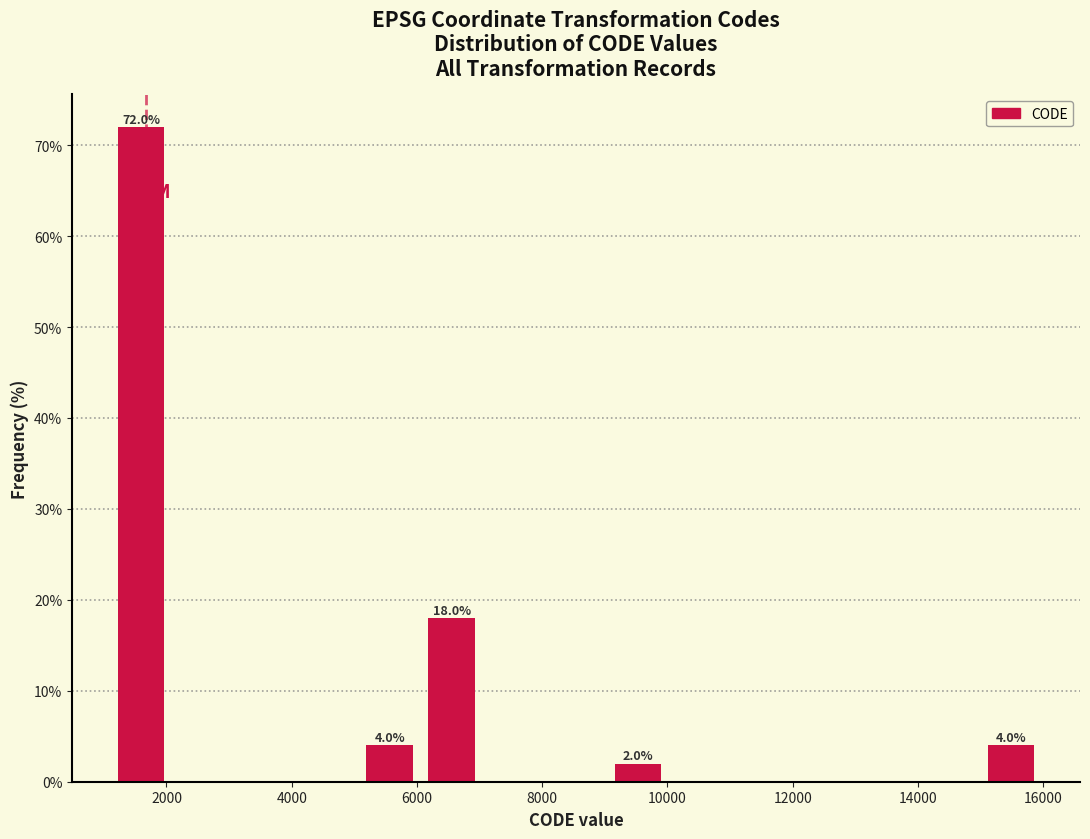

Which range on the x-axis has the tallest bar?

1200 to 2000